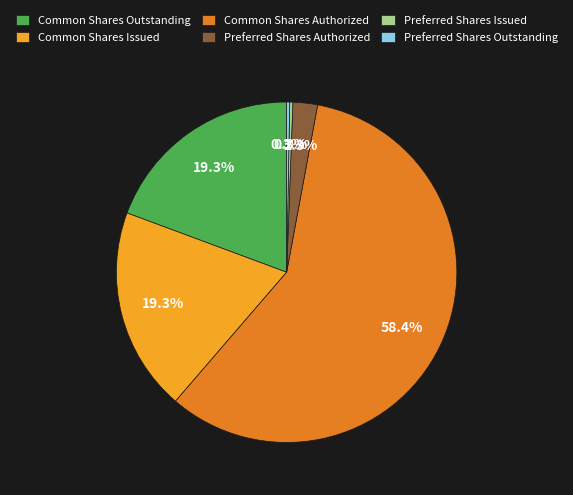

Which has a higher value, Common Shares Authorized or Preferred Shares Issued?

Common Shares Authorized